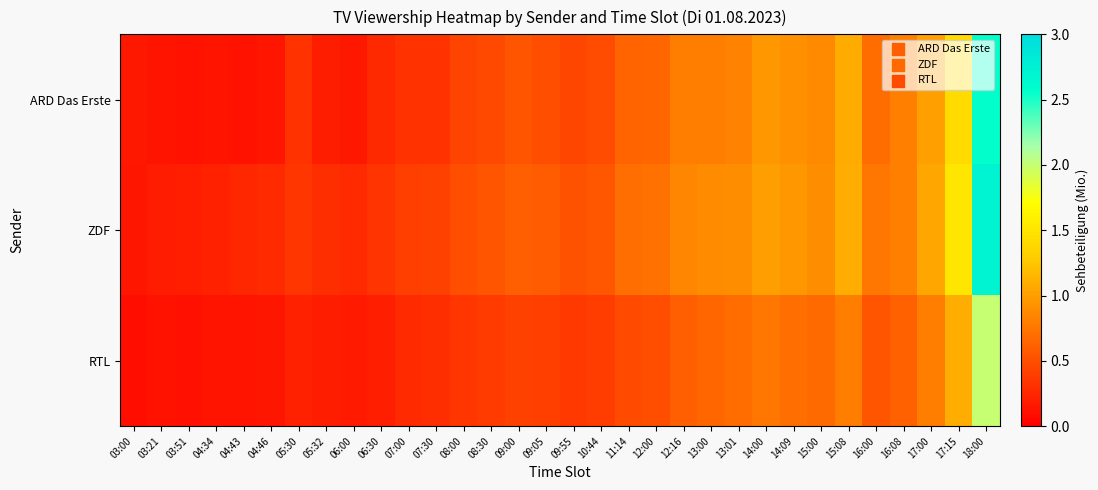

Which has a higher value, 14:09 or 12:00?

14:09